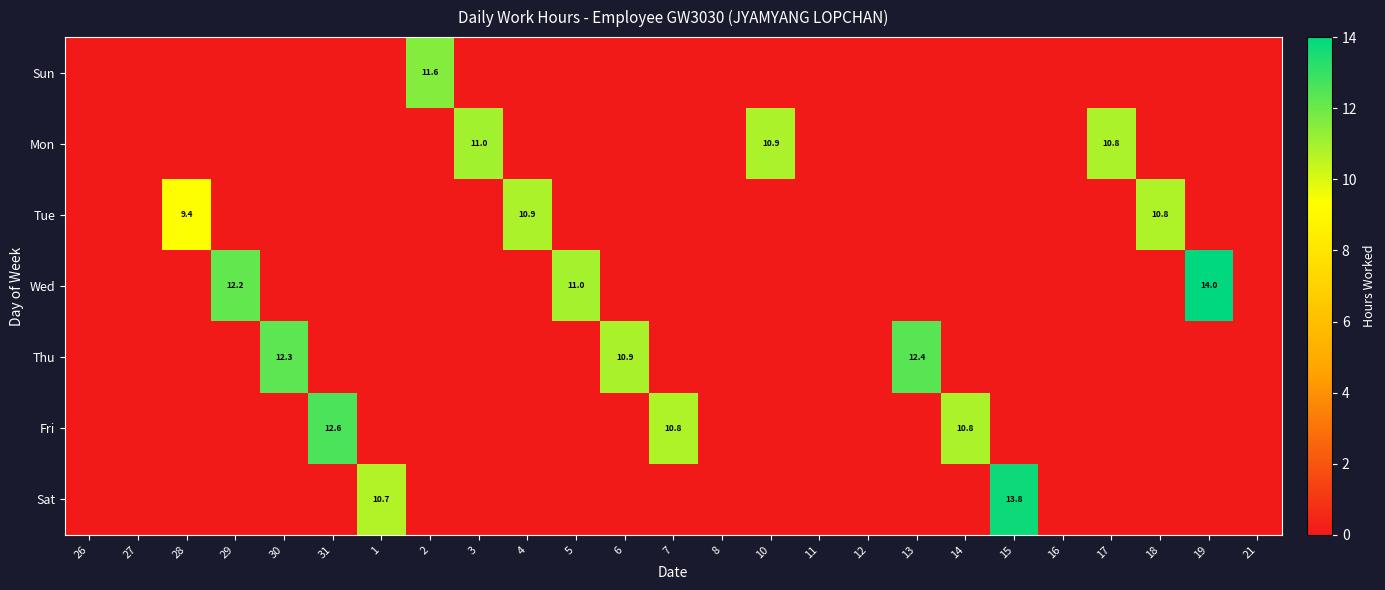

True or false: Mon has a value of 15.8 at 10.

False